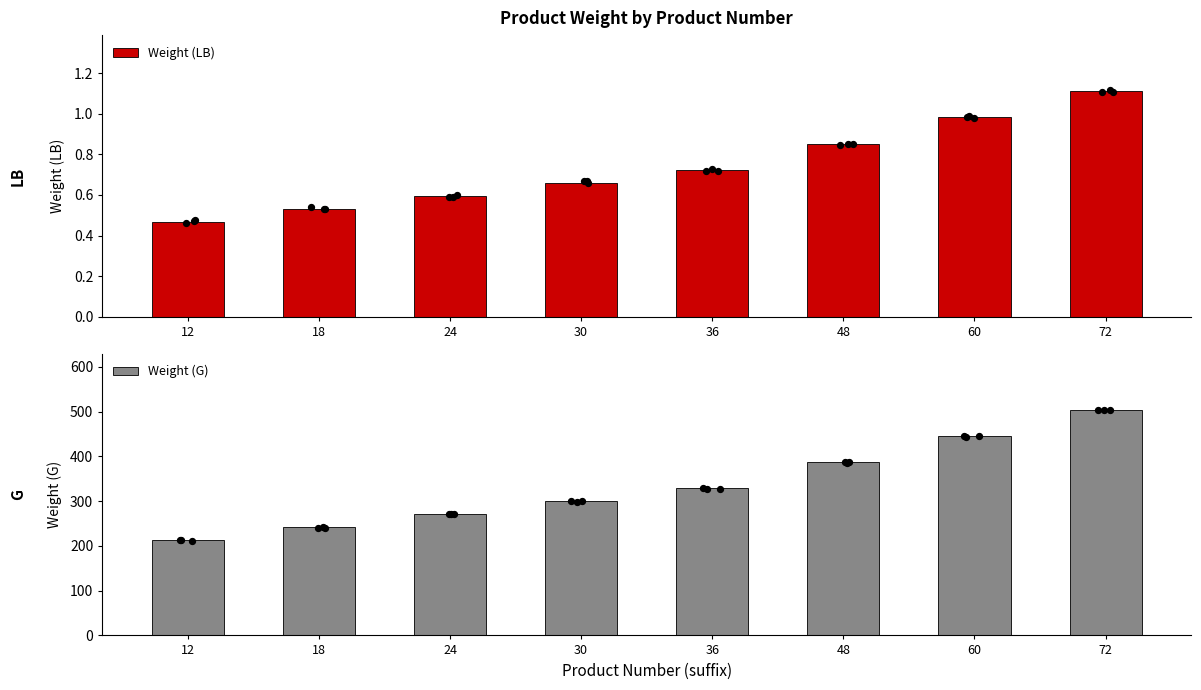

Which series contains the lowest Y value?

Weight (LB)